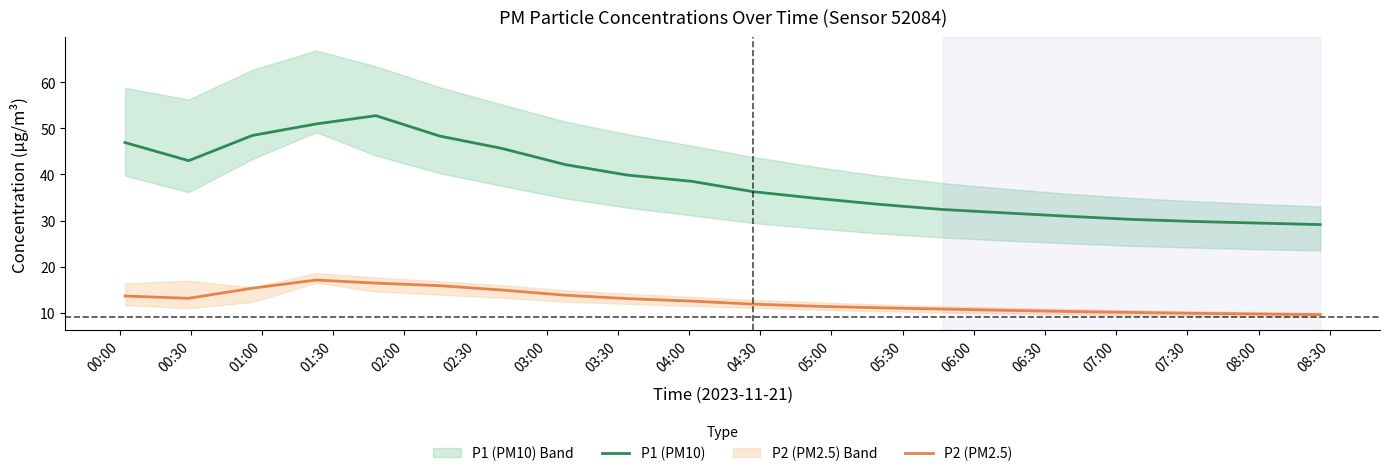

Rank the series by their maximum value, from lowest to highest.

P2 (PM2.5), P1 (PM10)